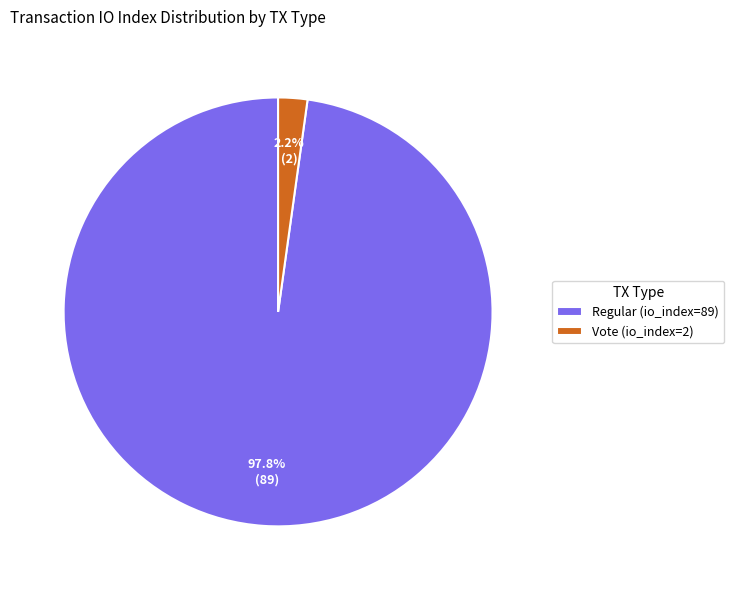

What is the ratio of the value at Regular (io_index=89) to the value at Vote (io_index=2)?

44.5